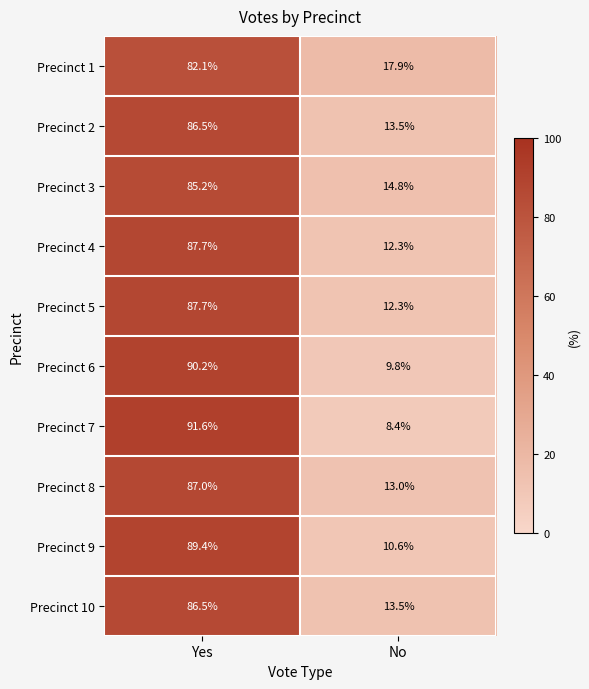

Which series has the widest spread of values?

Precinct 7